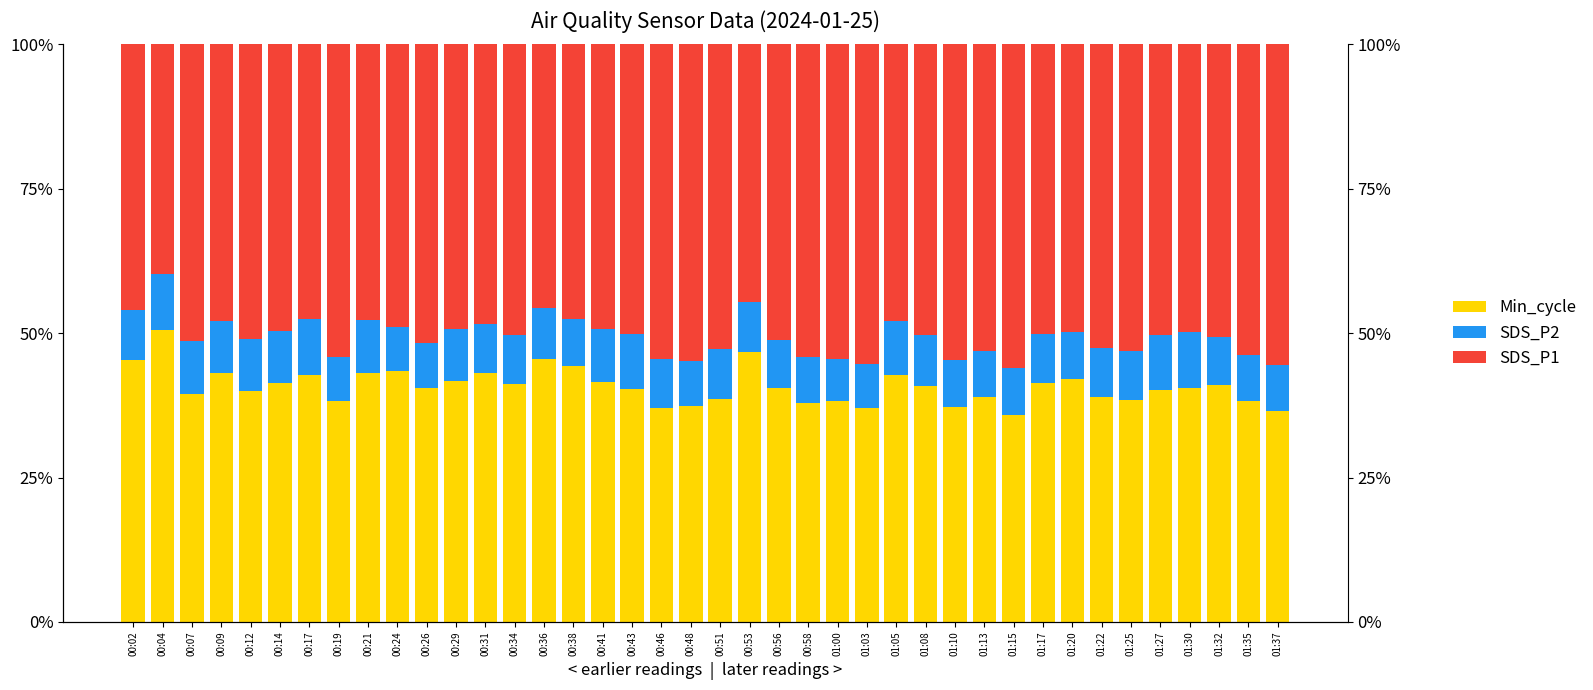

At how many categories does at least one series exceed 28?

40